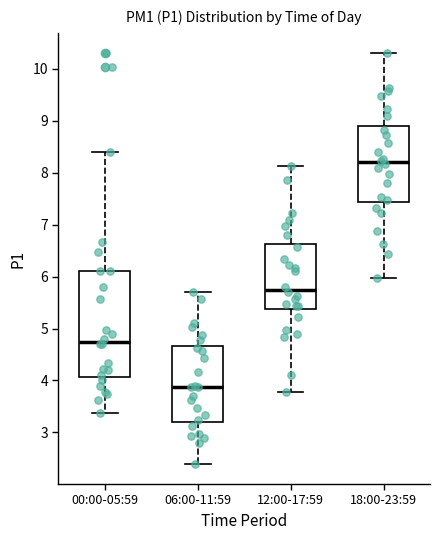

Which box's median line is the lowest?

06:00-11:59